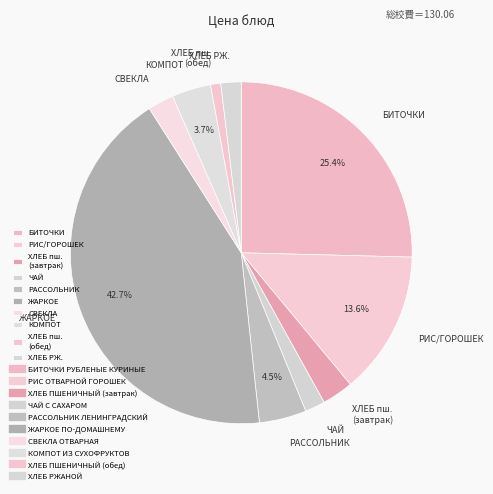

Approximately how many times larger is the value at ХЛЕБ пш. (обед) compared to ХЛЕБ пш. (завтрак)?

0.3